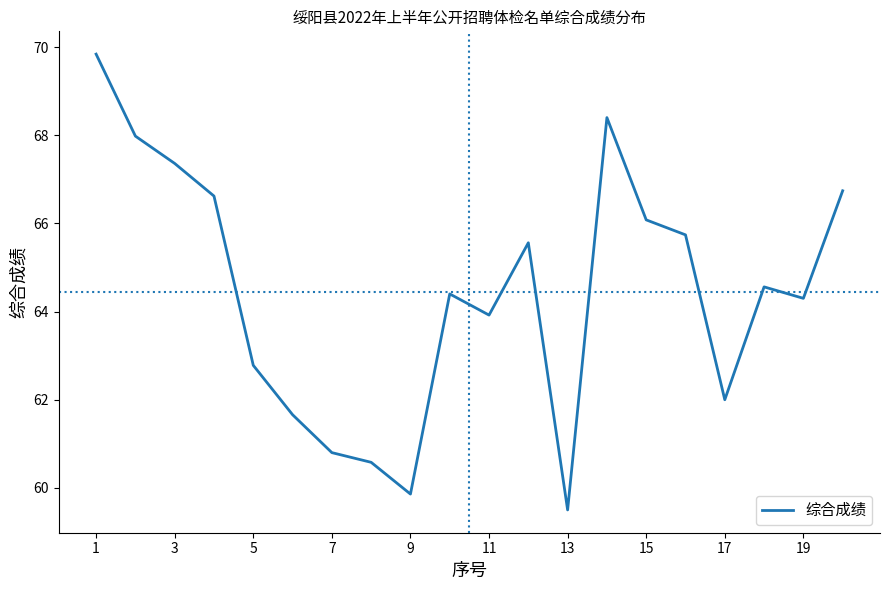

How many lines are shown in the chart?

1